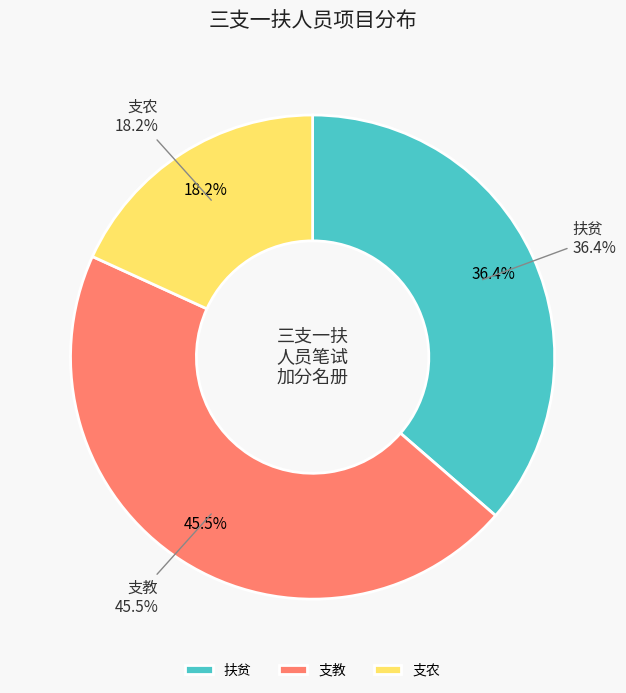

What is the ratio of the value at 扶贫 to the value at 支教?

0.8